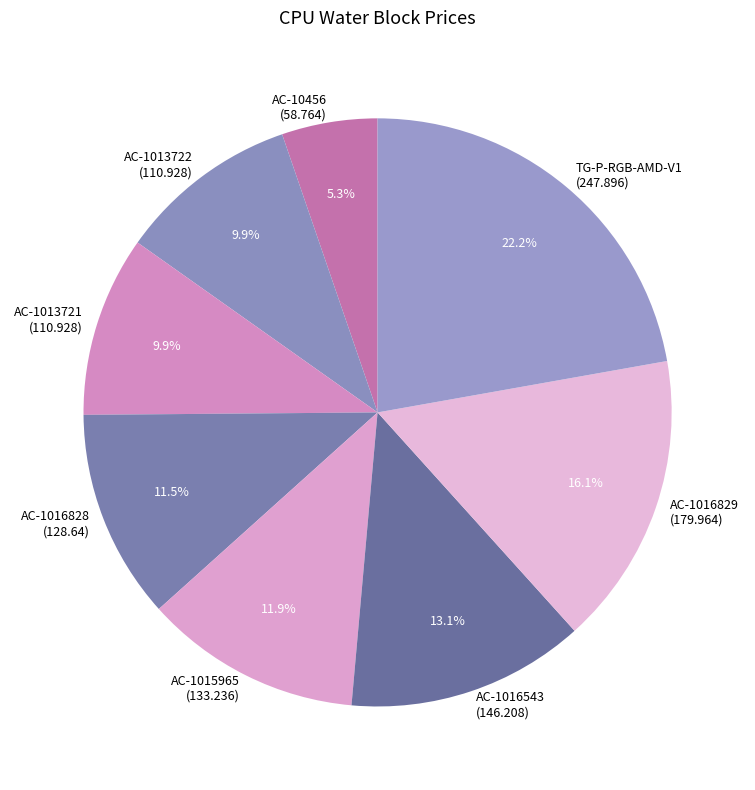

Which has a higher value, AC-1016543 (146.208) or AC-1015965 (133.236)?

AC-1016543 (146.208)